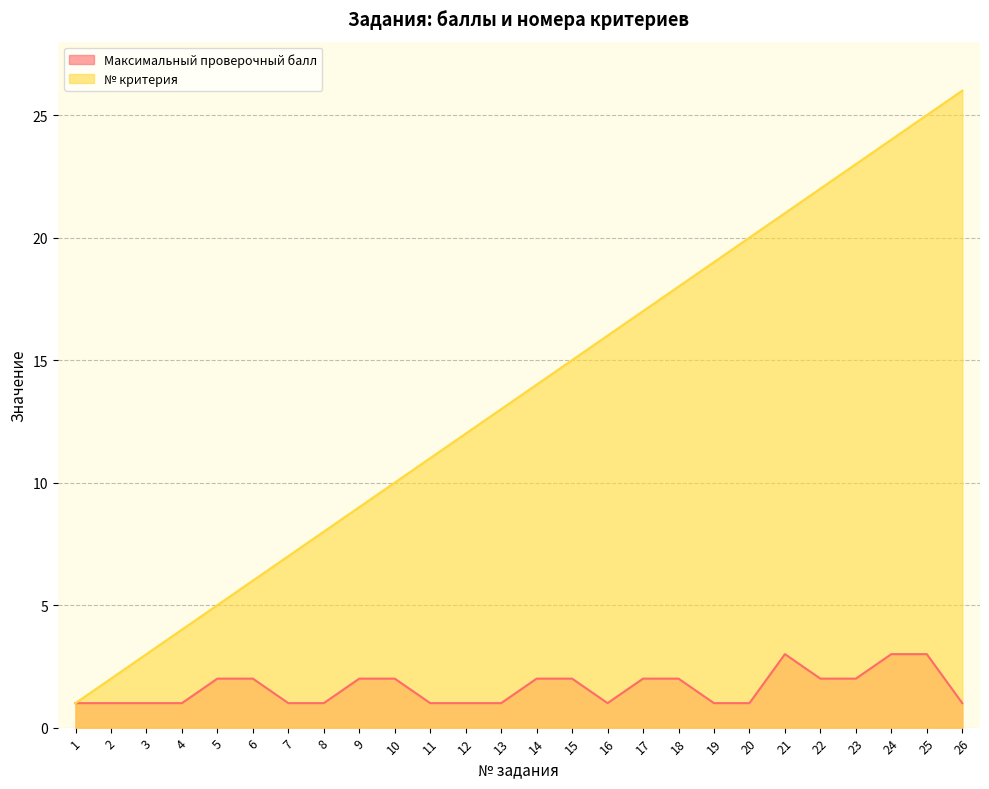

In Максимальный проверочный балл, how many points are higher than both neighbors (excluding endpoints)?

1